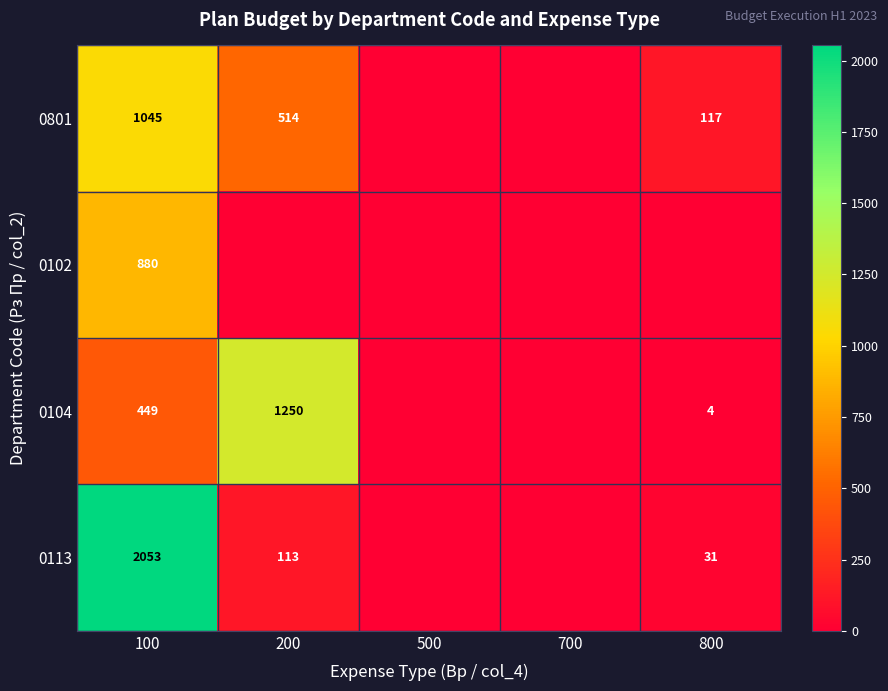

Is it true that 0113 equals 31 at 800?

True